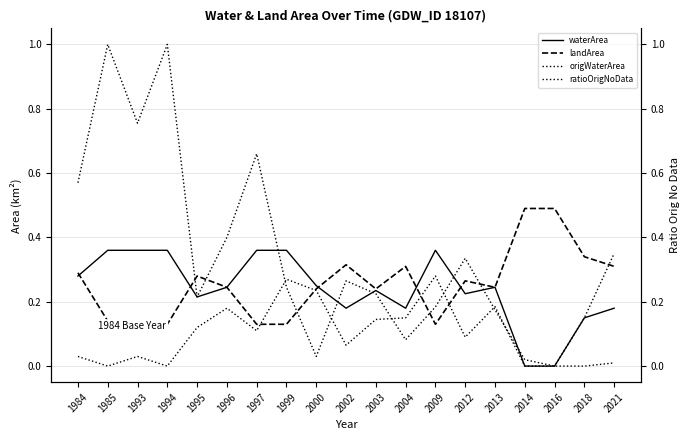

What is the difference between the highest and lowest values at 1994?

1.0